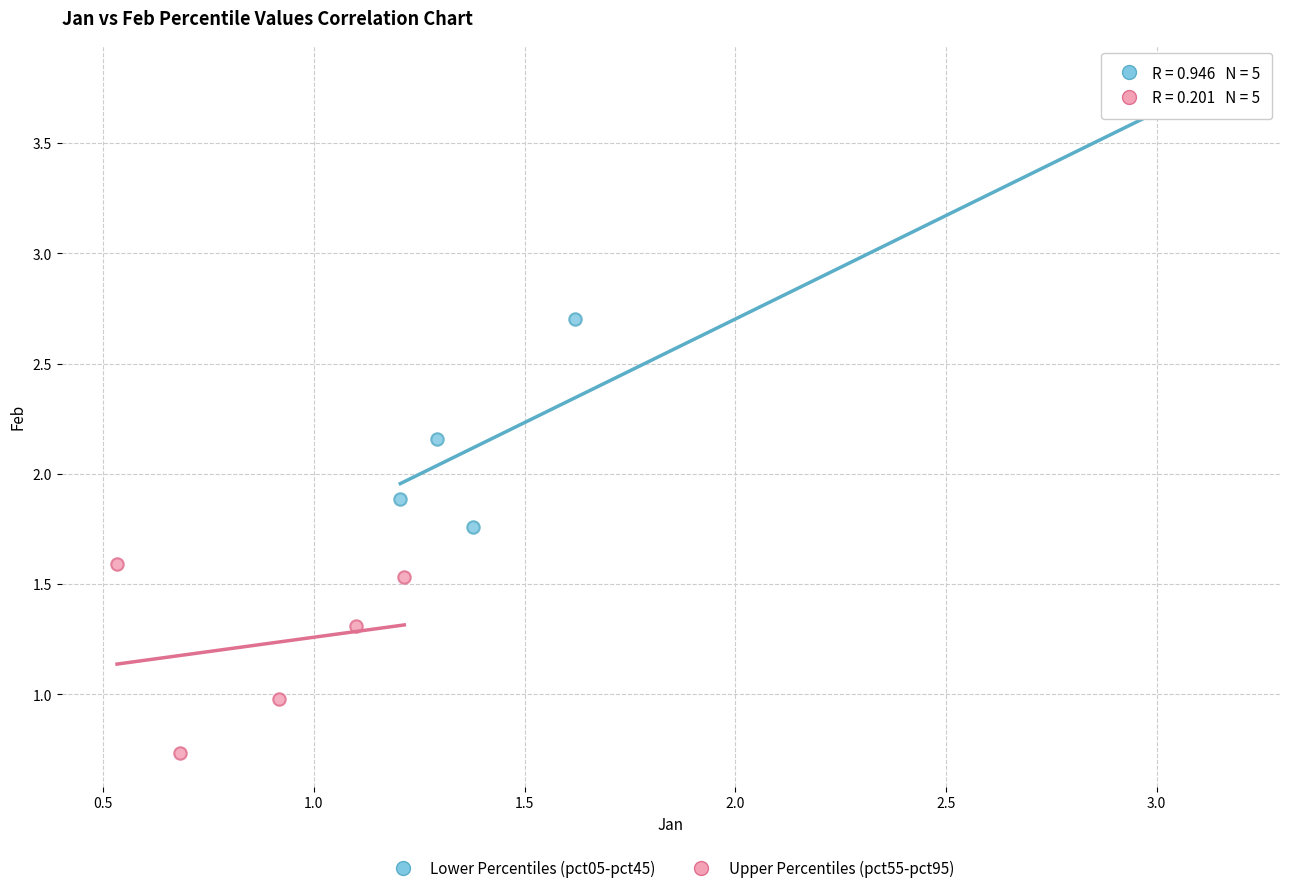

Which series contains the lowest Y value?

Upper Percentiles (pct55-pct95)